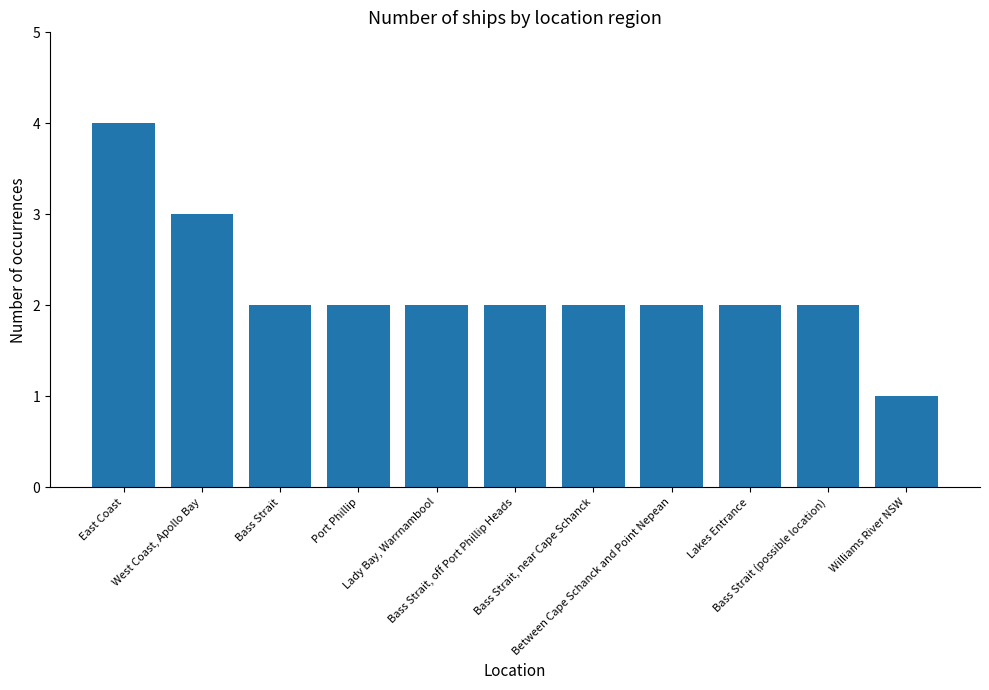

What is the value of the 9th bar from the left?

2